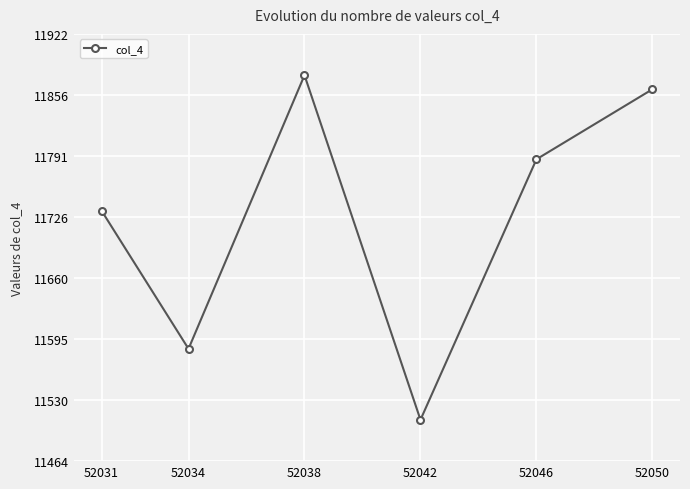

What is the change in value from 52031 to 52050?

+130